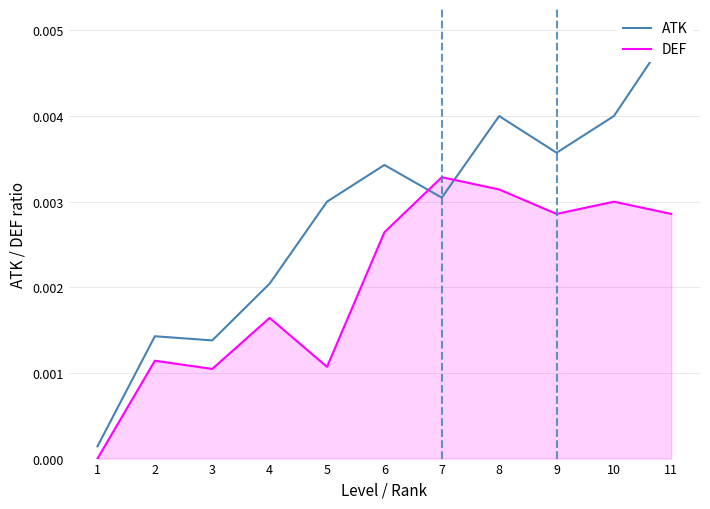

How many times do ATK and DEF cross each other?

2